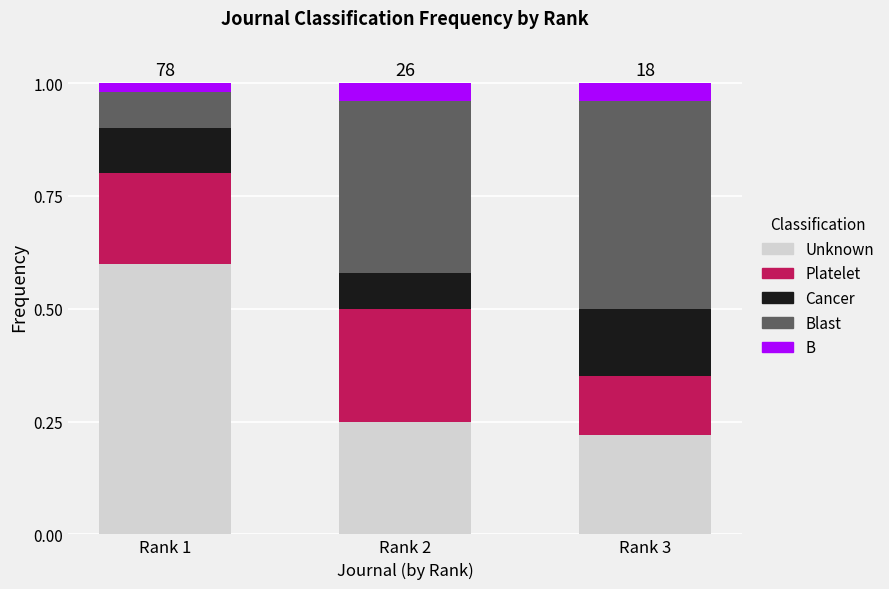

Are the bars horizontal?

No